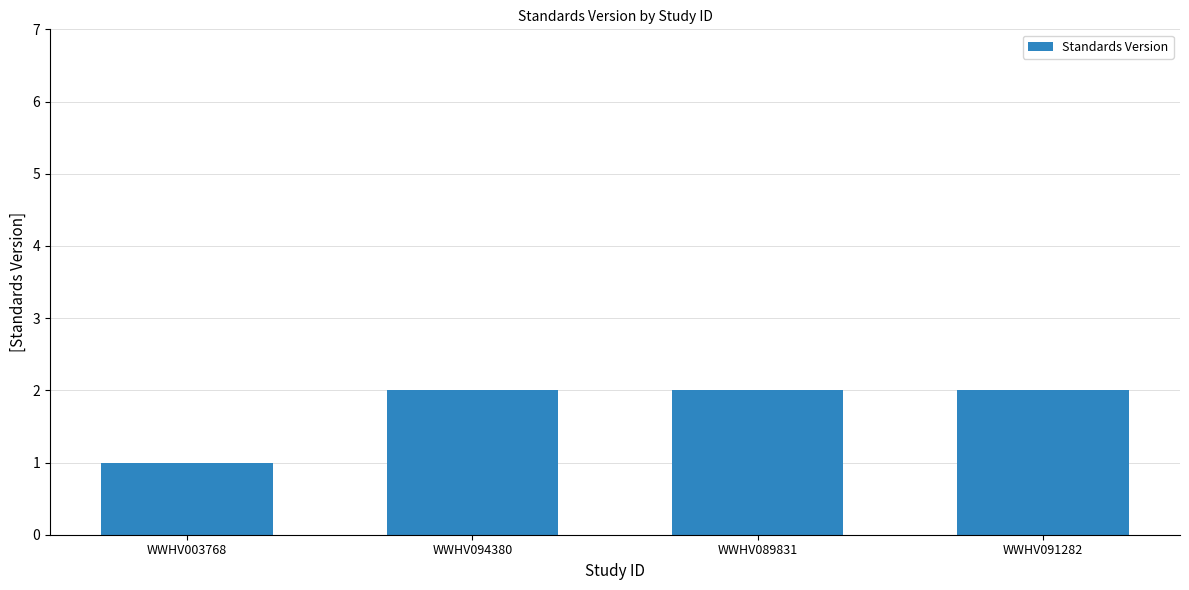

Is it true that the value at WWHV003768 is 1?

True